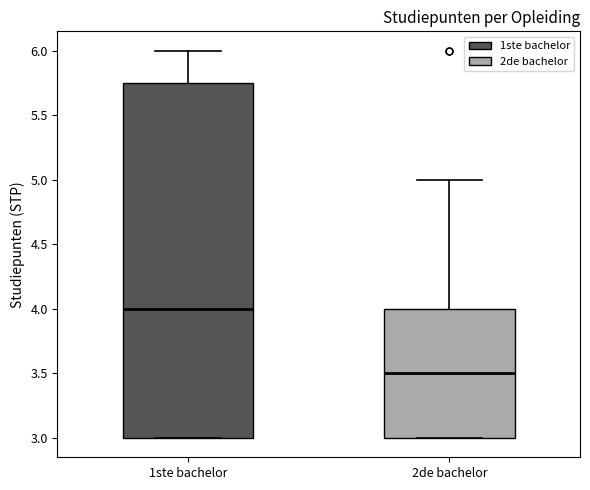

Which box's median line is the highest?

1ste bachelor